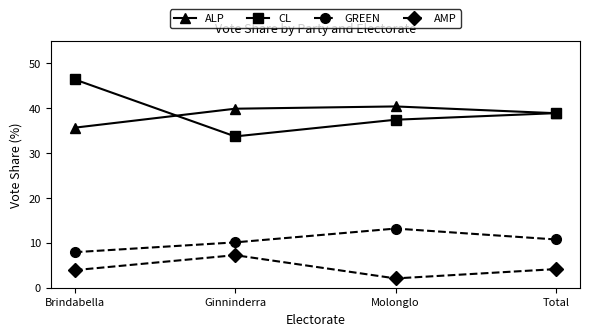

At which category does the chart reach its minimum across all series?

Molonglo